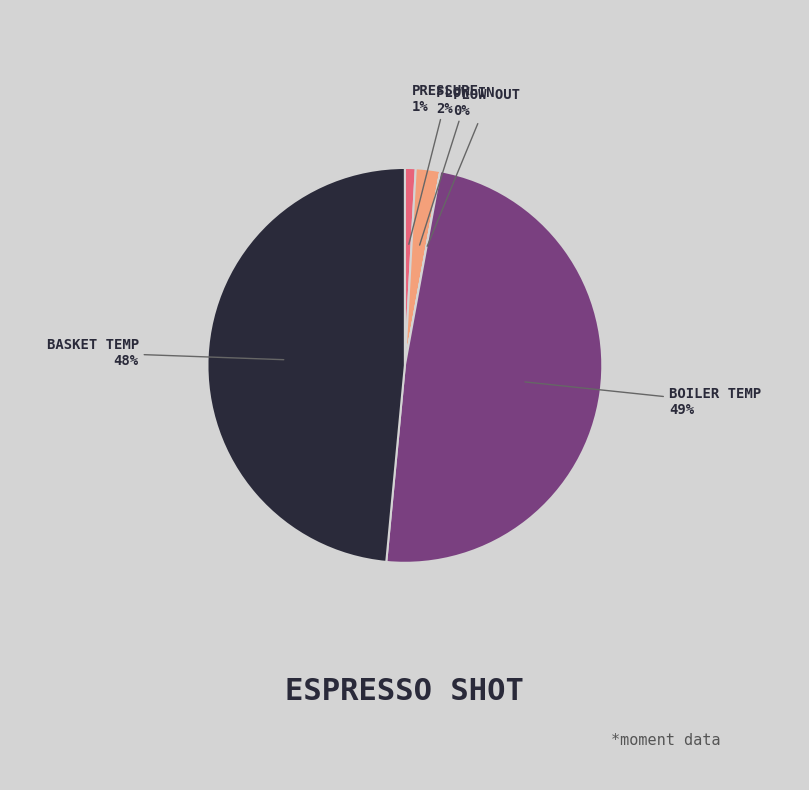

Does any single category account for the majority?

No